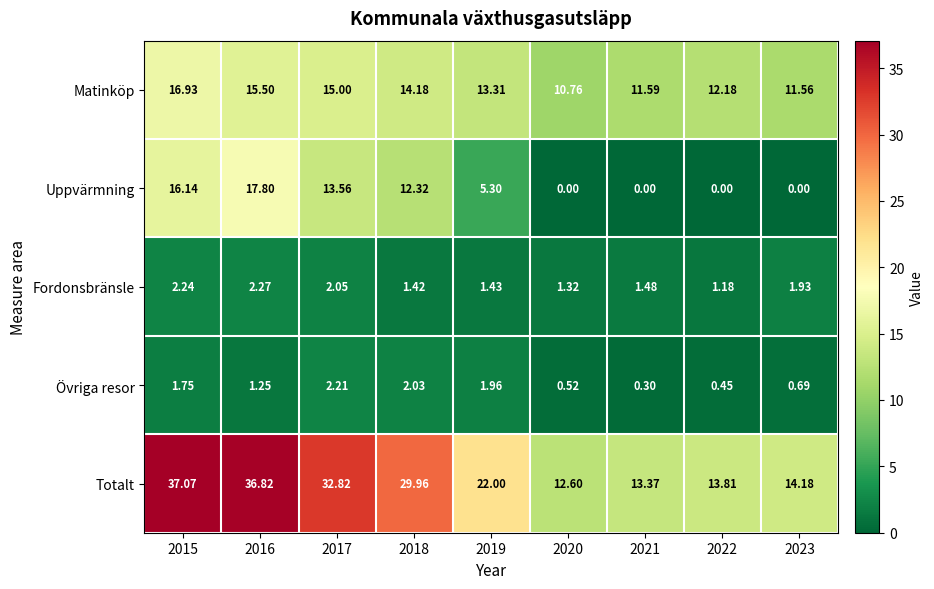

How many data points in Övriga resor are less than 1?

4